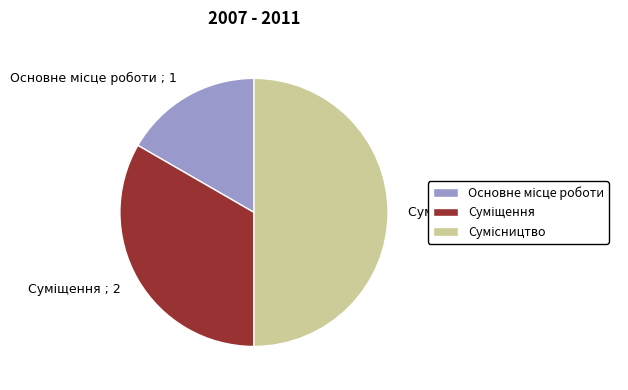

How many segments does this pie chart have?

3